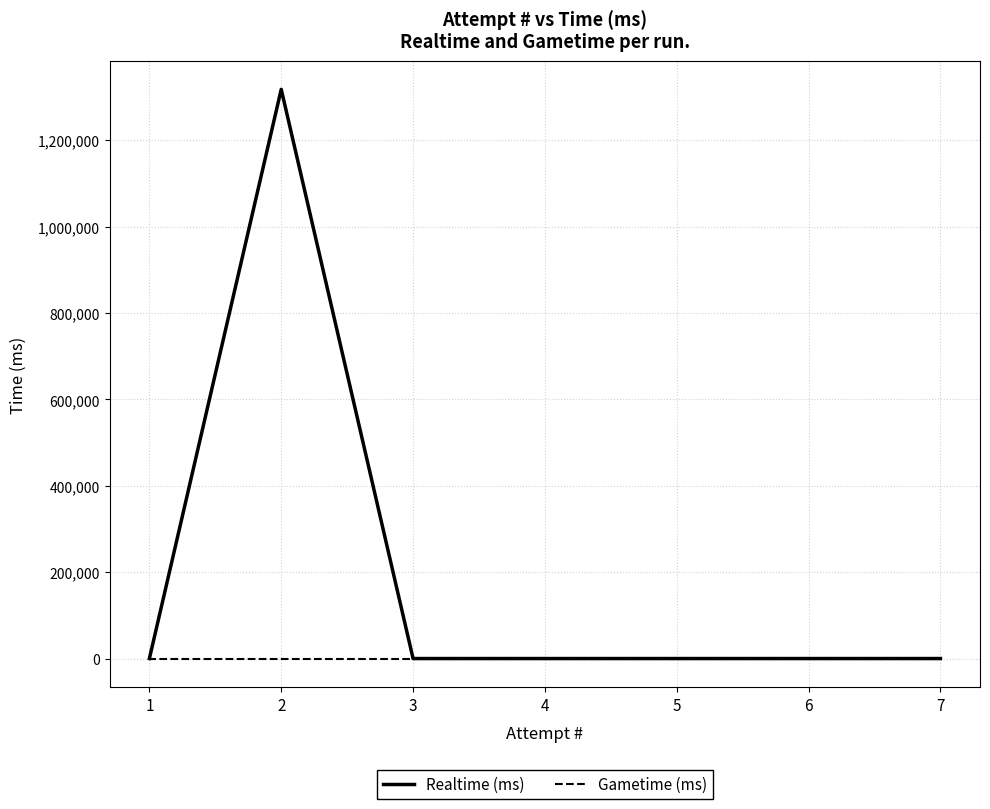

The value of Gametime (ms) at 3 is 0. True or false?

True